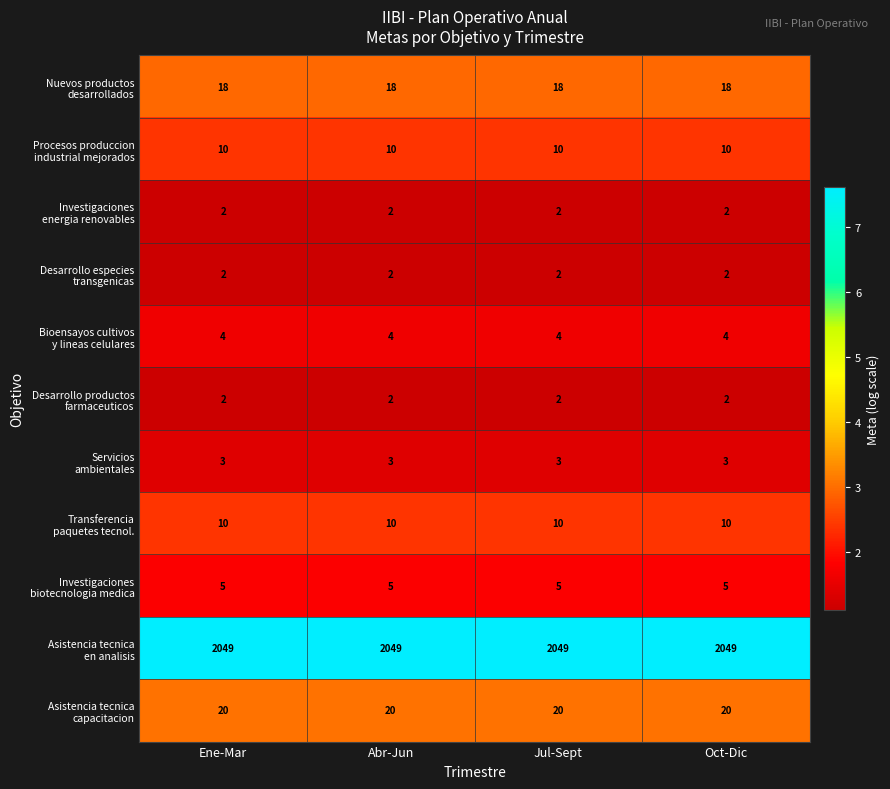

At how many categories does at least one series exceed 703?

4